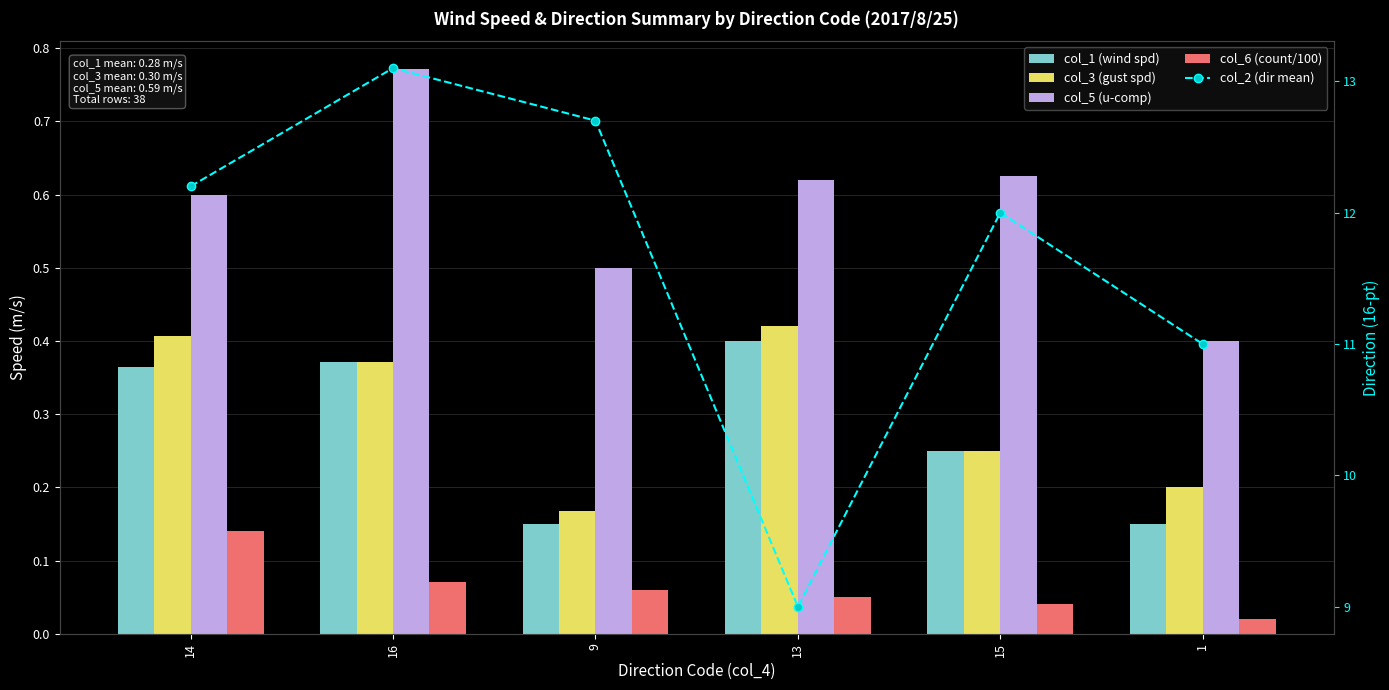

What is the value of the col_6 (count/100) bar at the 1st from the left?

0.1